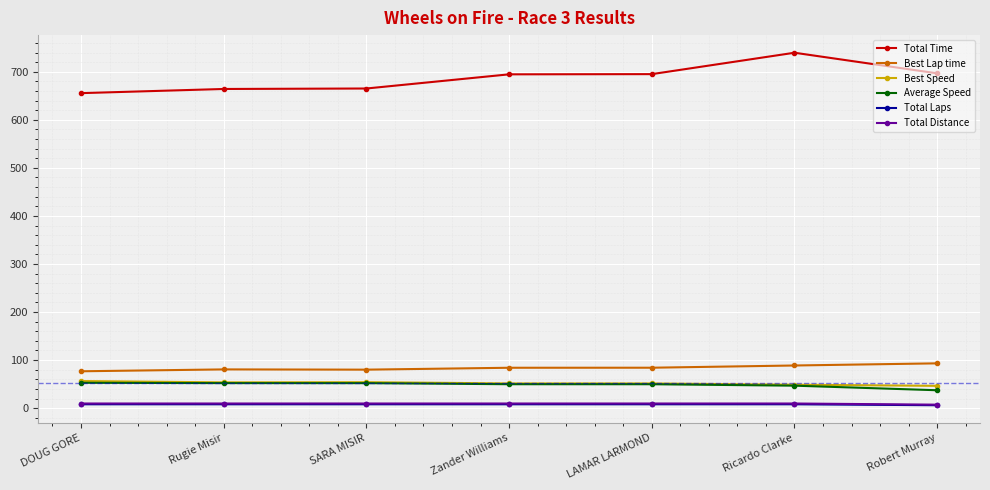

True or false: Best Speed and Total Distance cross at least once.

False